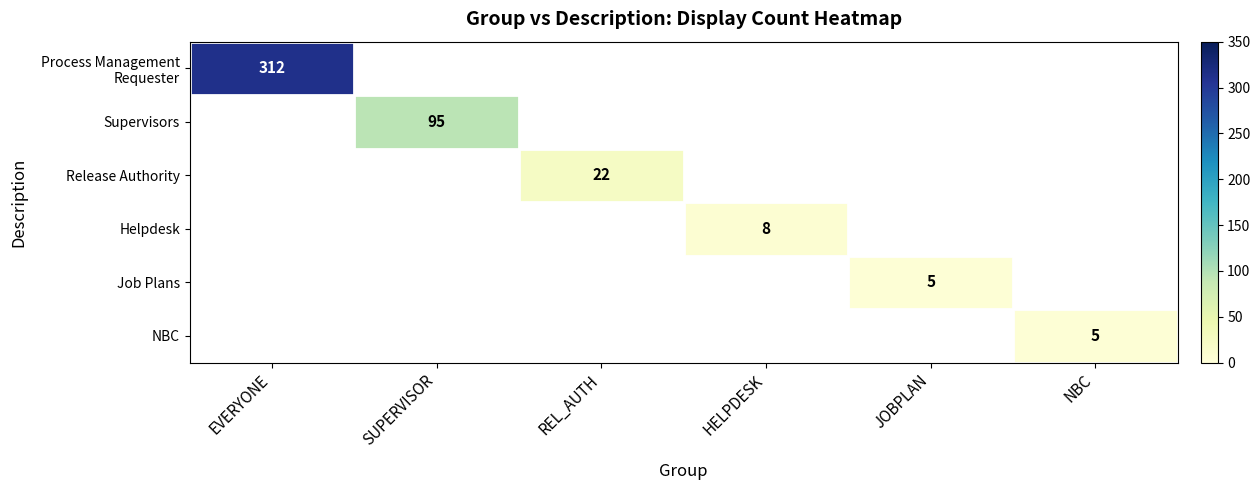

The value of Supervisors at SUPERVISOR is 95. True or false?

True